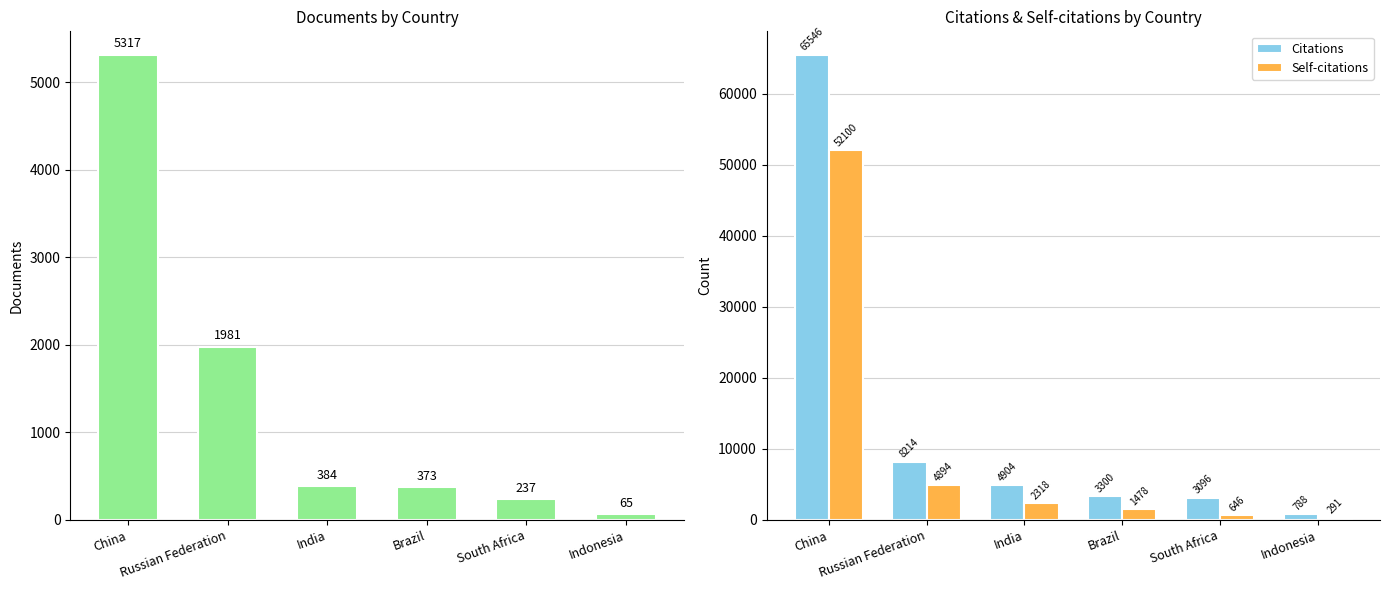

What is the difference between the Citations values at Indonesia and China?

64758